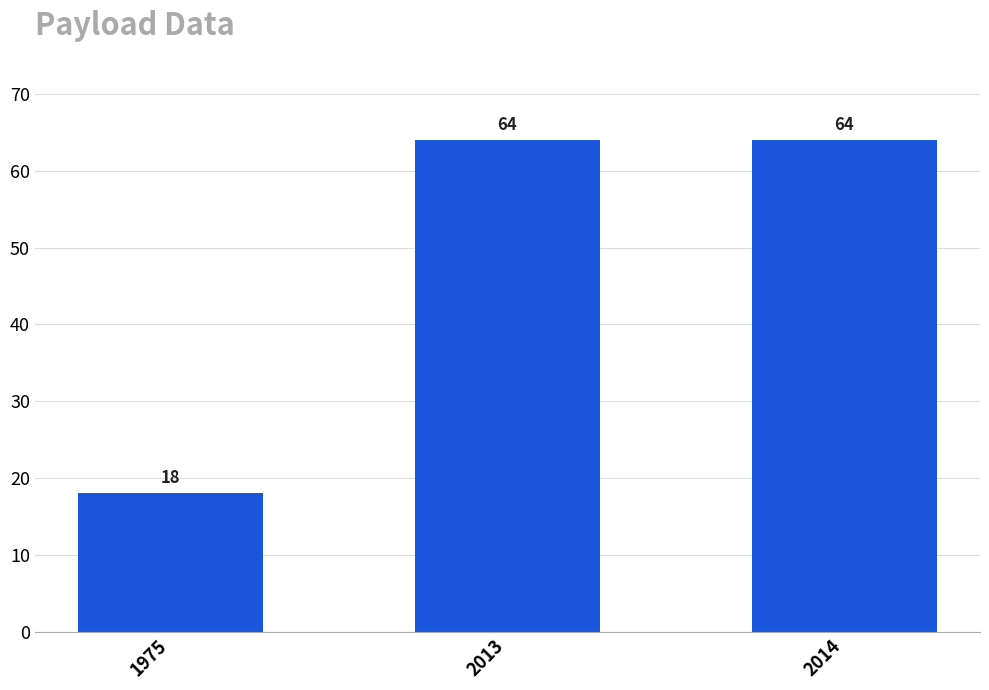

The chart shows a value of 64 at 2013. True or false?

True